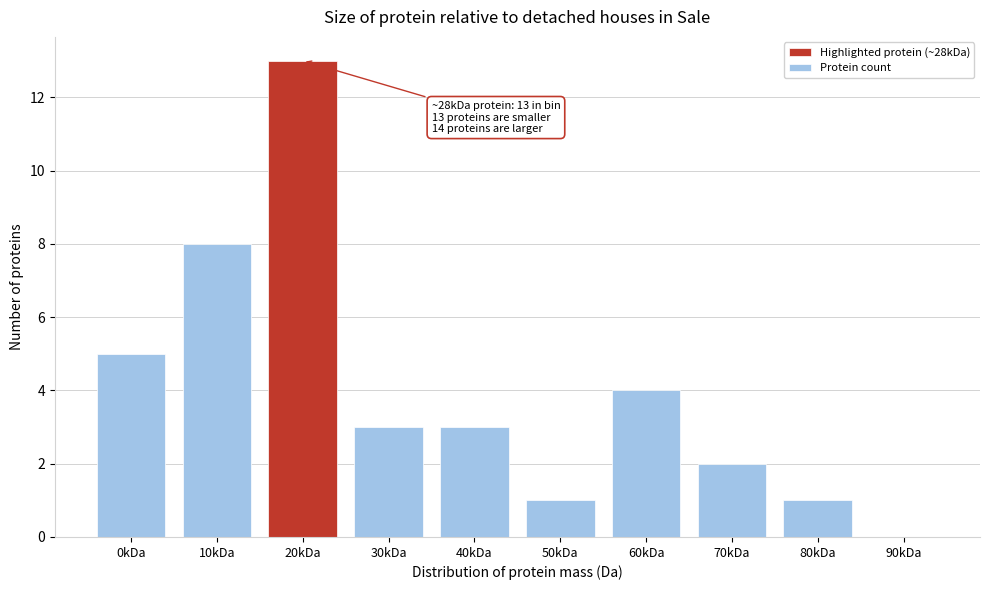

Reading left to right, transcribe all the data shown in this chart.

0kDa=5	10kDa=8	20kDa=13	30kDa=3	40kDa=3	50kDa=1	60kDa=4	70kDa=2	80kDa=1	90kDa=0